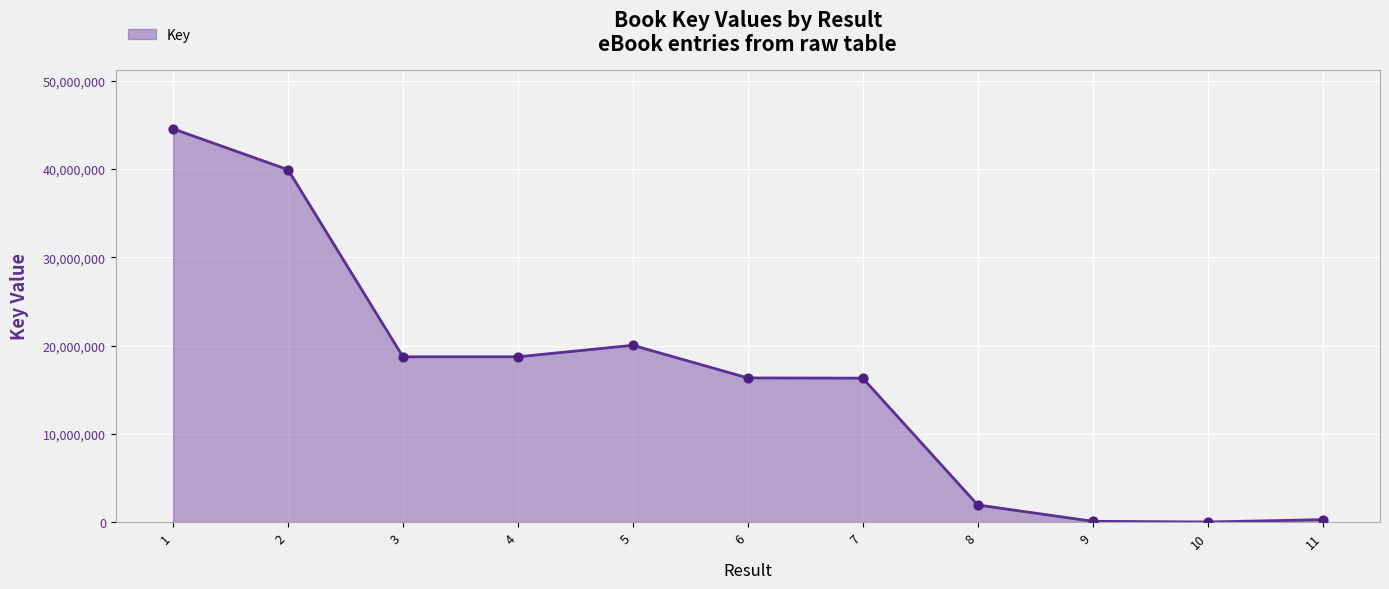

Between 6 and 4, which is larger?

4